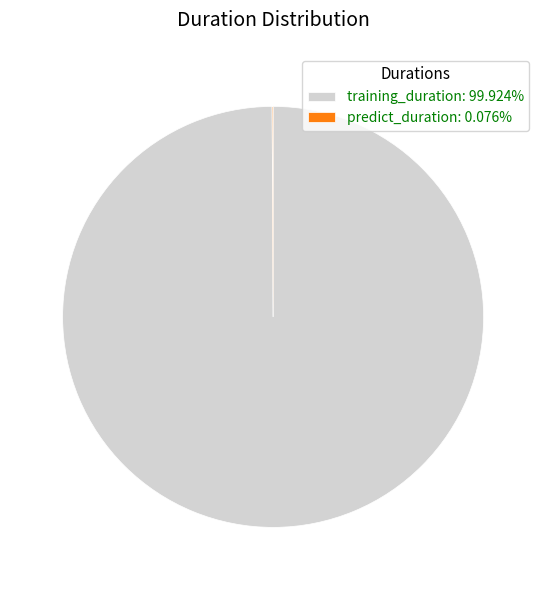

Is there a majority slice in this chart?

Yes